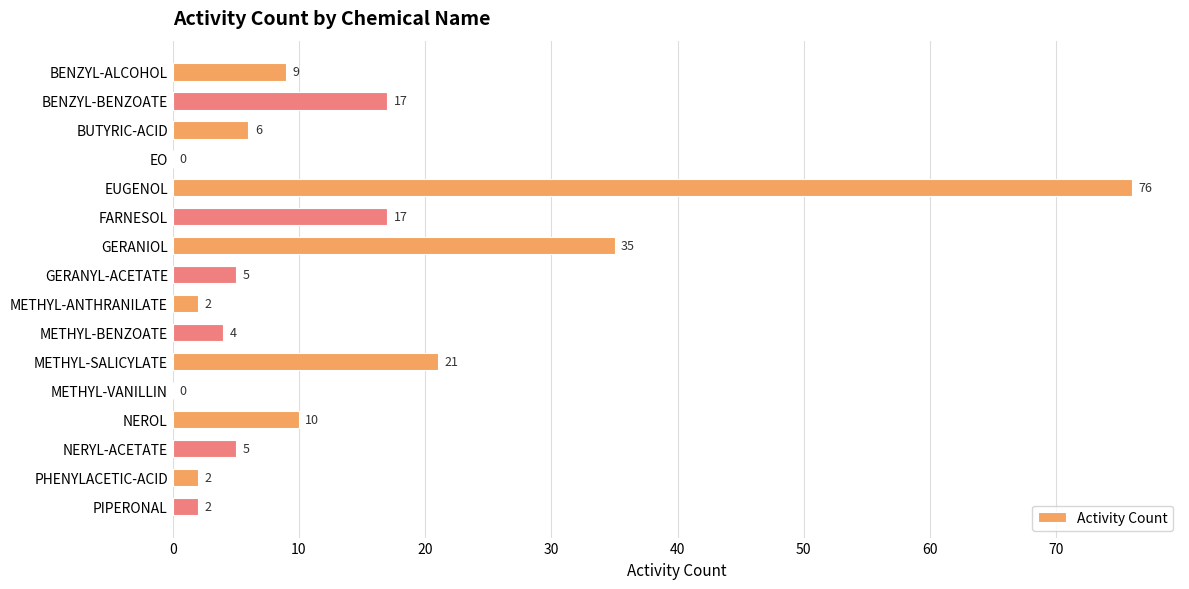

Are the bars horizontal?

Yes